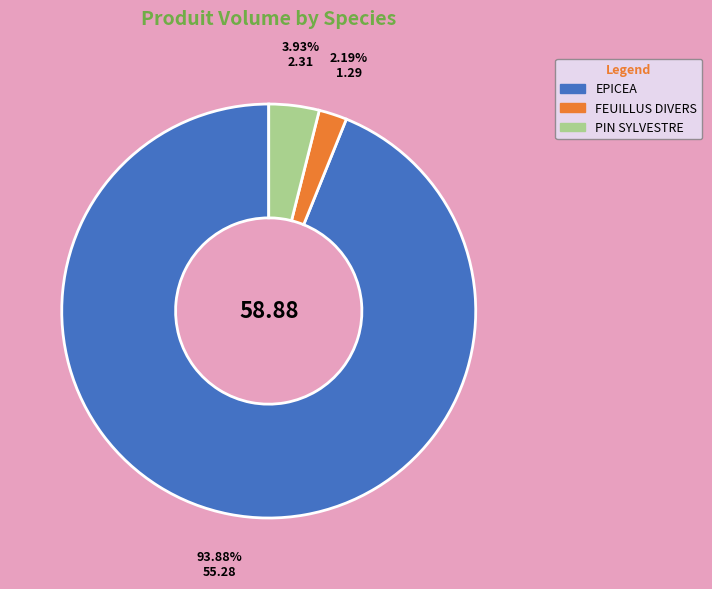

To the nearest percent, what portion does EPICEA represent?

94%